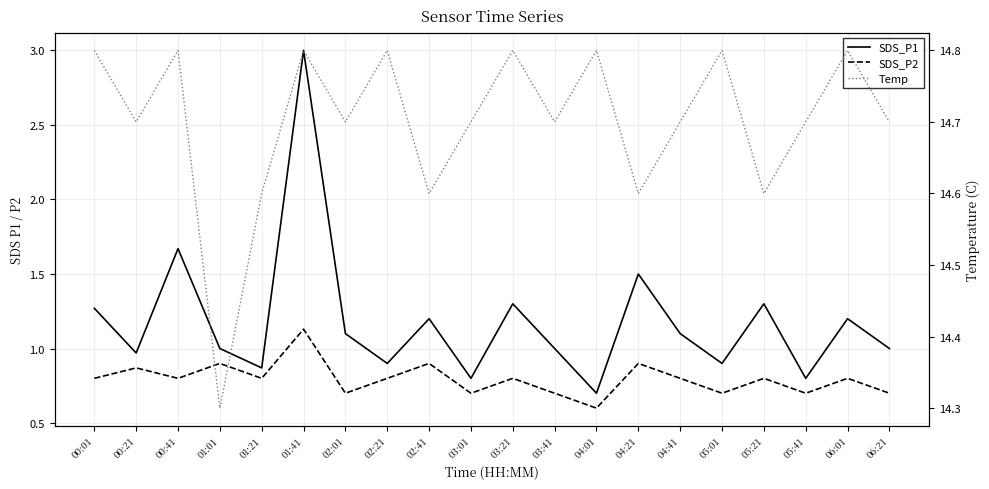

Which category has the highest value in the Temp series?

00:01